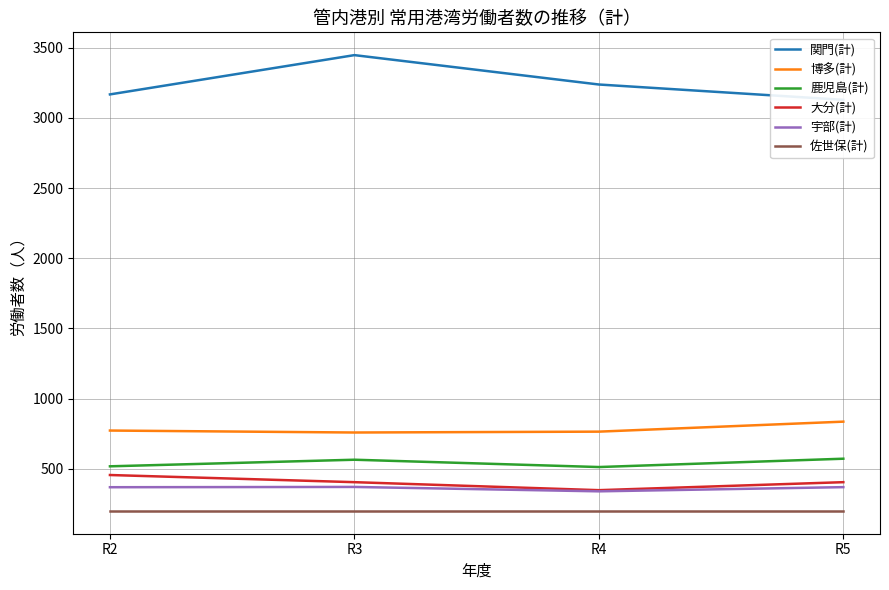

Read the 宇部(計) value at R4.

338.8